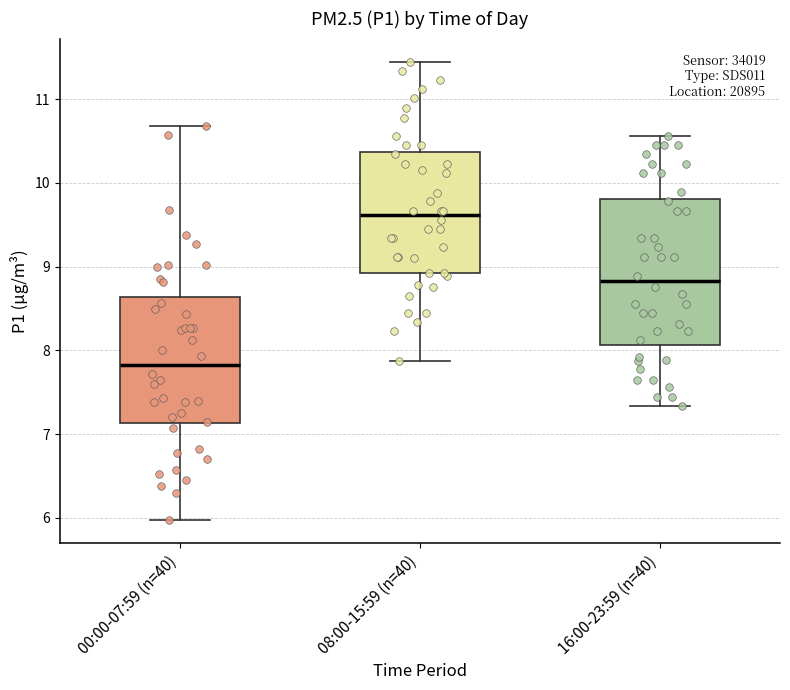

Which box is the tallest, from its lower edge to its upper edge?

16:00-23:59 (n=40)